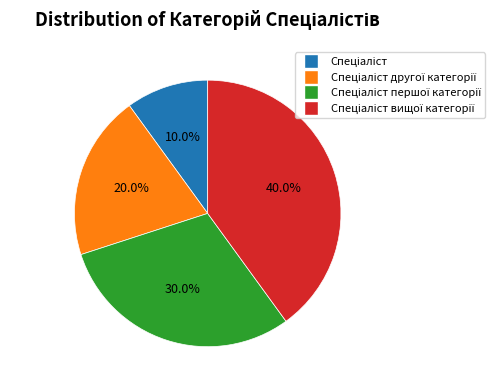

Does any single category account for the majority?

No